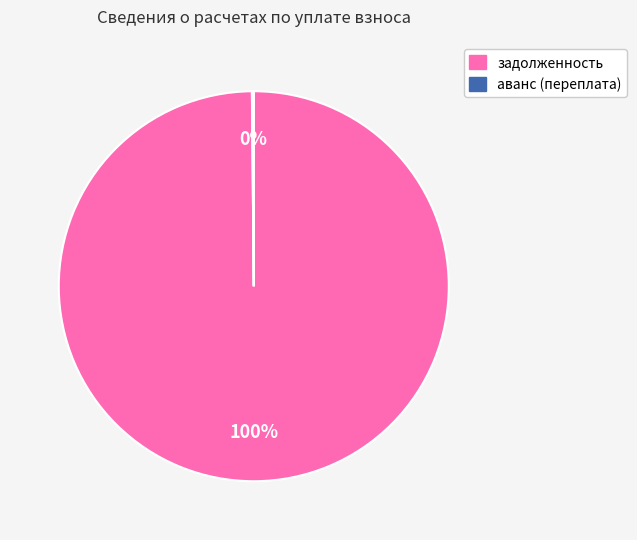

Does задолженность account for over 50% of the chart?

Yes